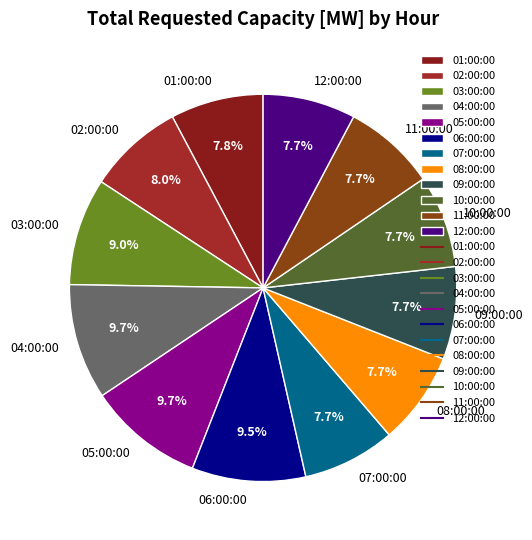

Does any single category account for the majority?

No